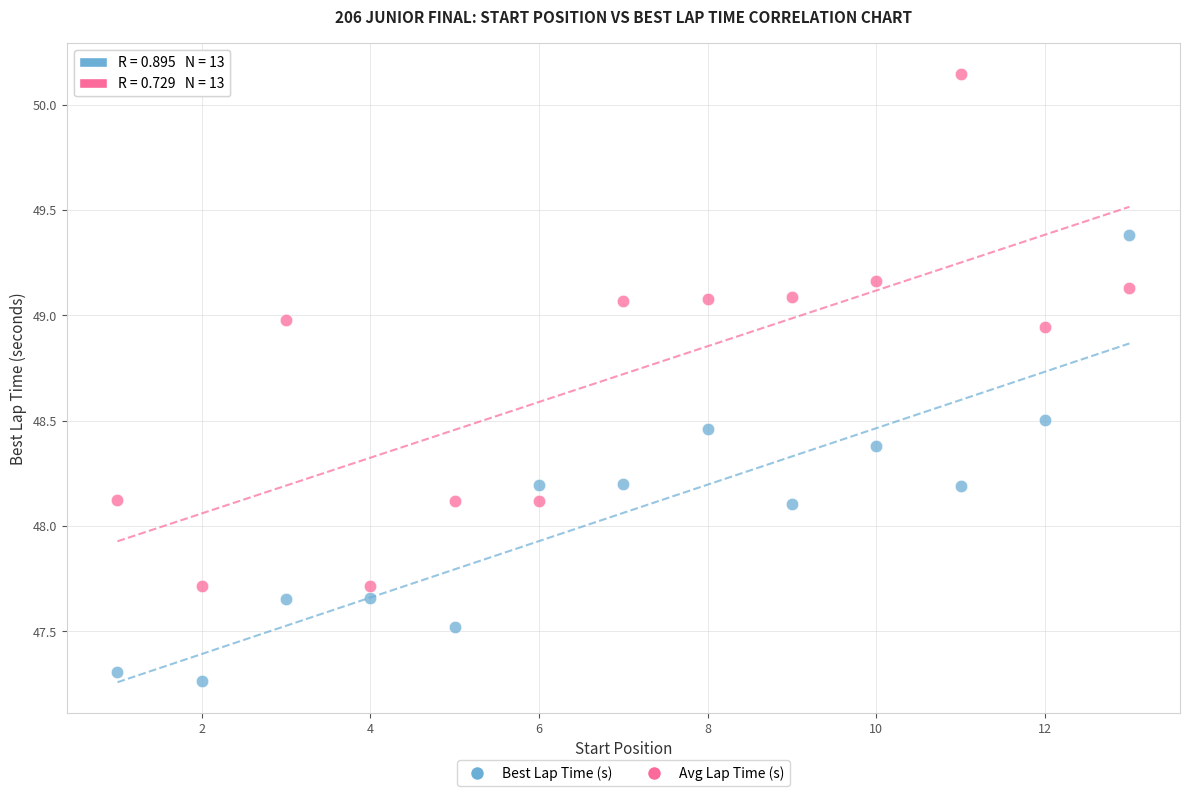

Which series contains the highest Y value?

Avg Lap Time (s)